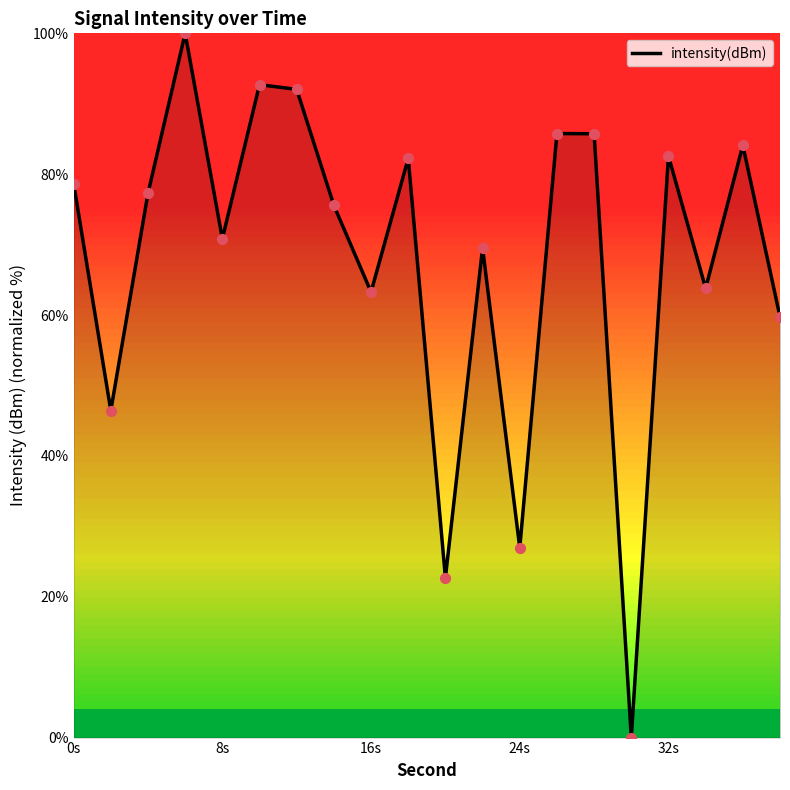

What is the difference between the maximum and minimum values?

100.0